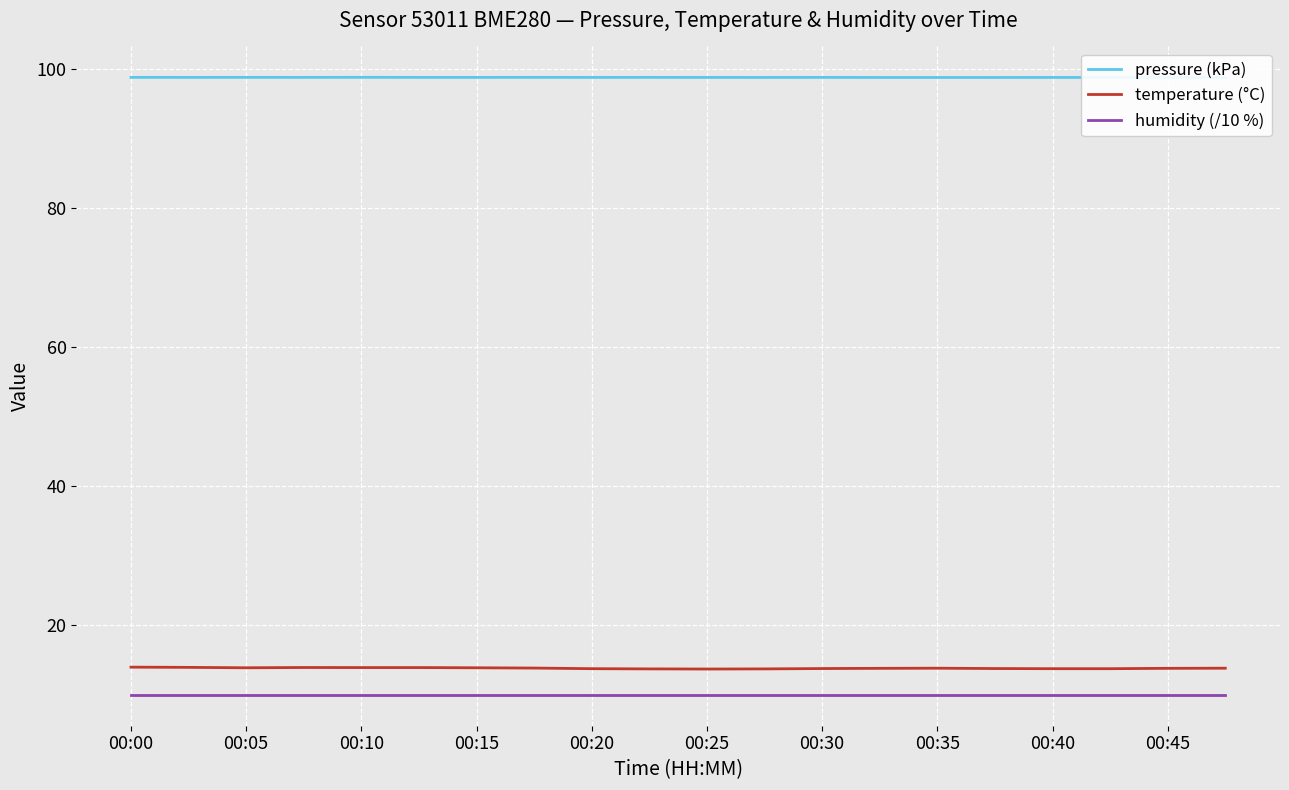

Is it true that temperature (°C) equals 13.8 at 00:30?

True